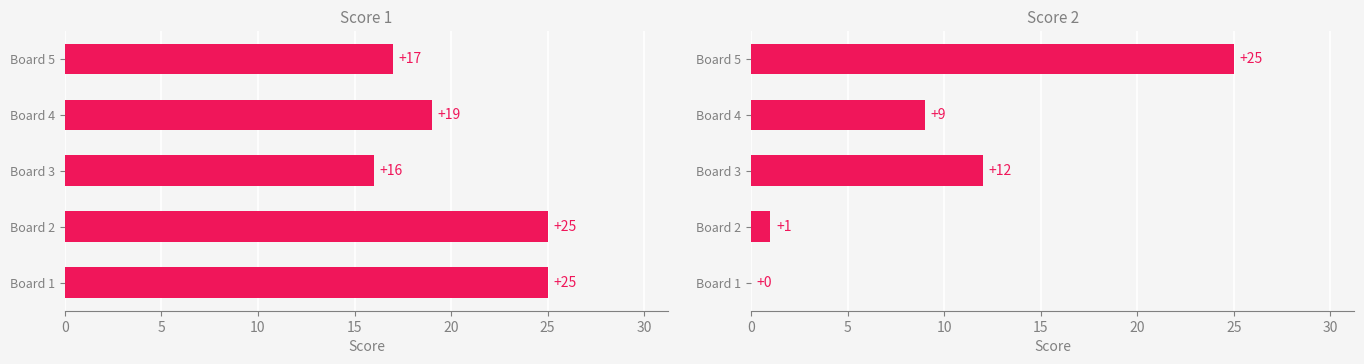

What is the average value of the Score 2 series?

9